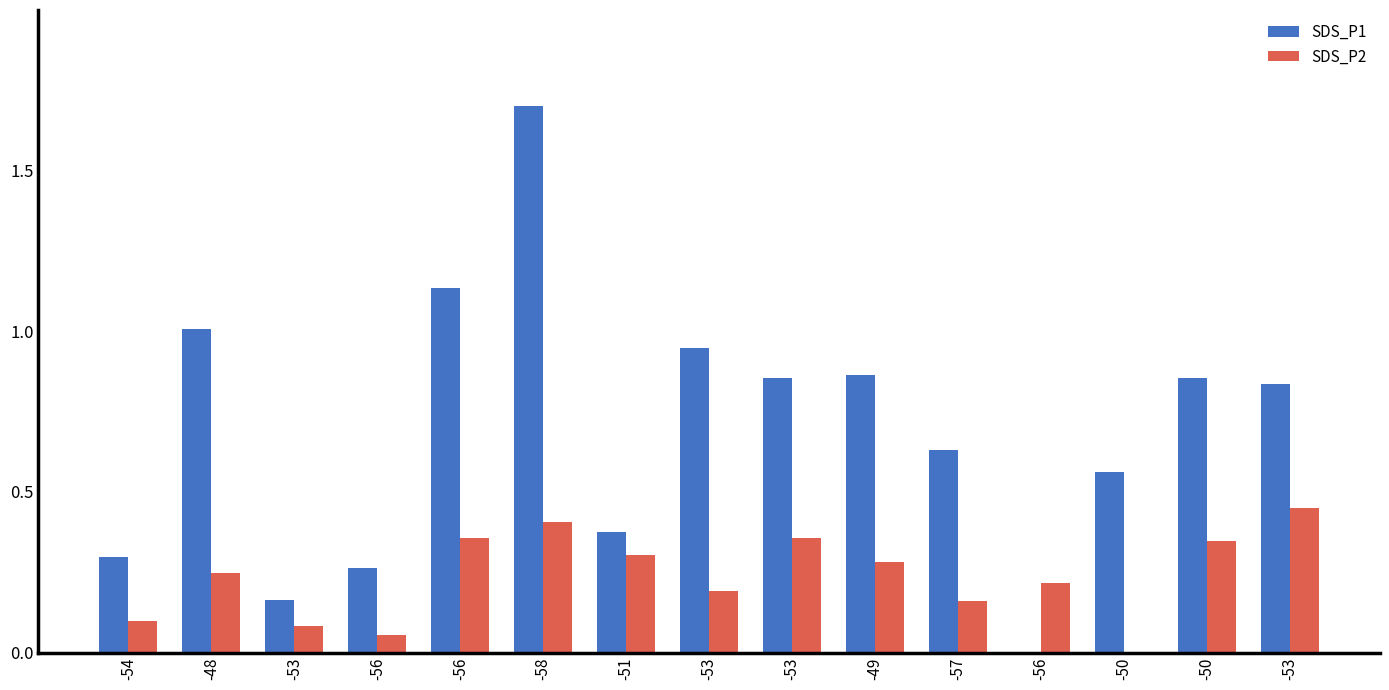

Which series has the largest total across all categories?

SDS_P1